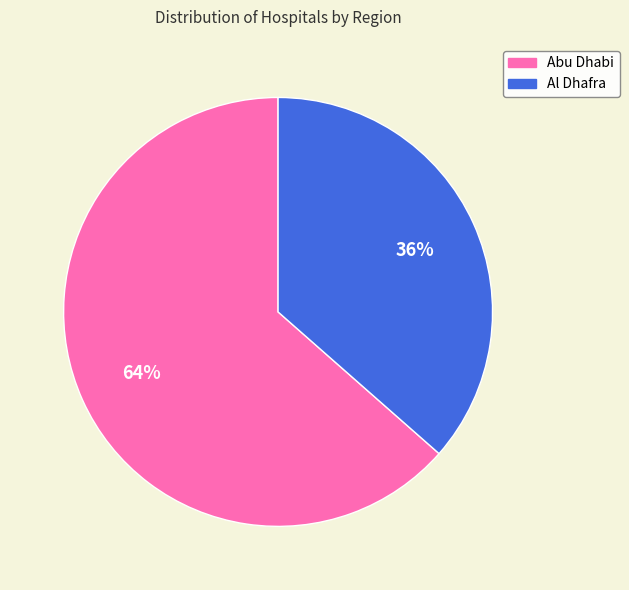

Which category accounts for the majority?

Abu Dhabi